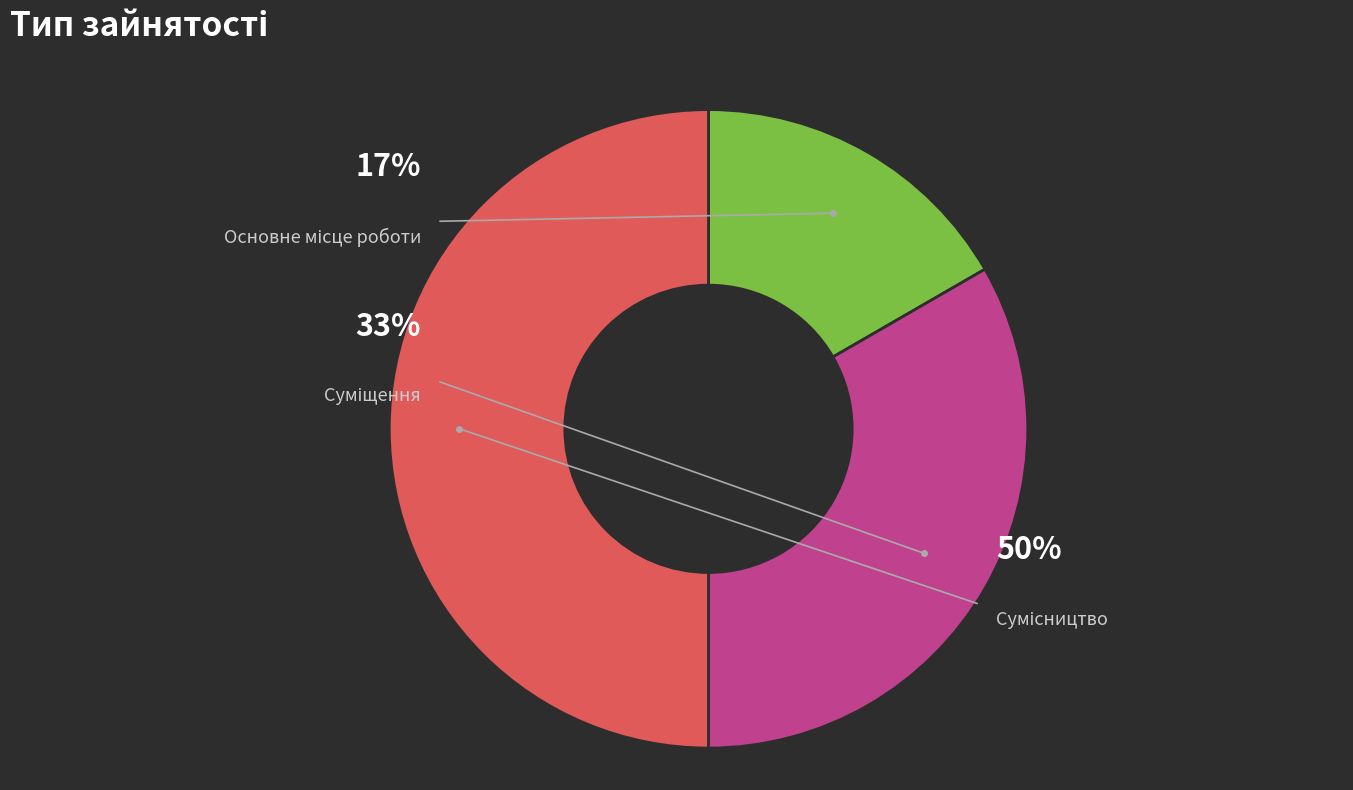

Count the number of slices in the pie.

3